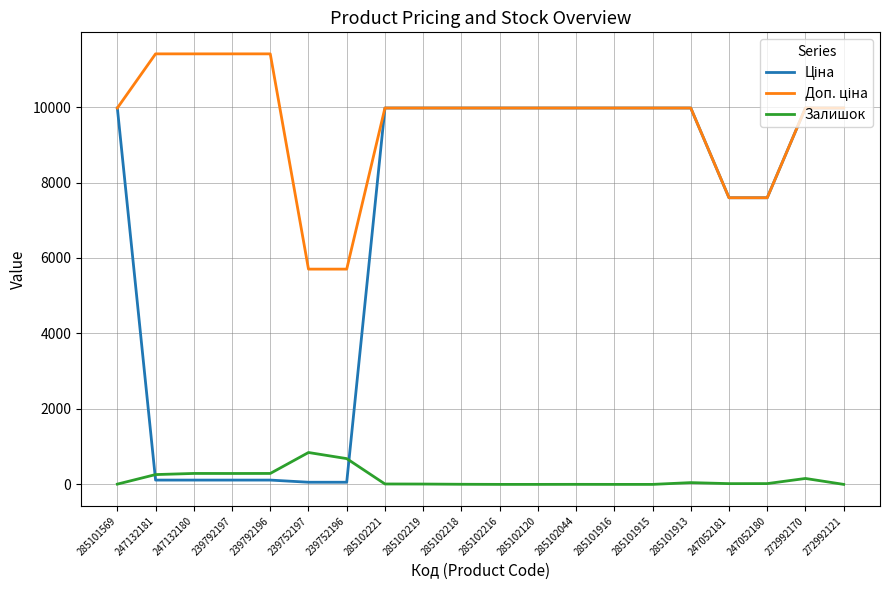

True or false: Залишок has a value of 9.0 at 285102219.

True